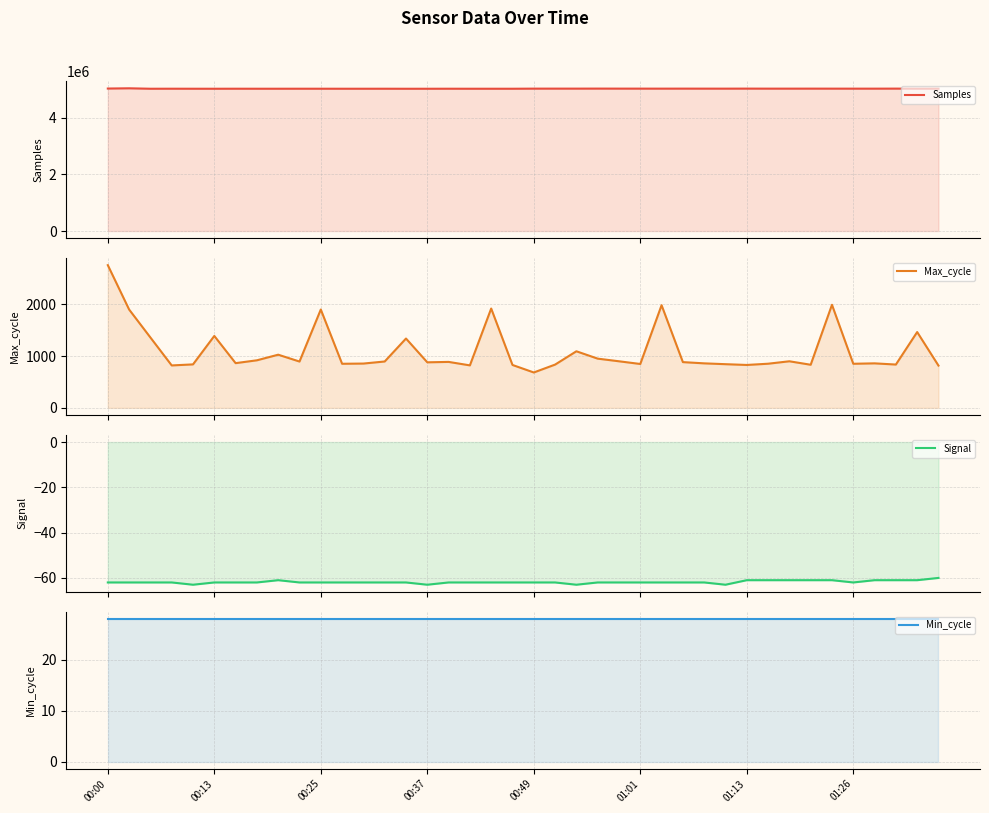

What position from the right is 24?

16